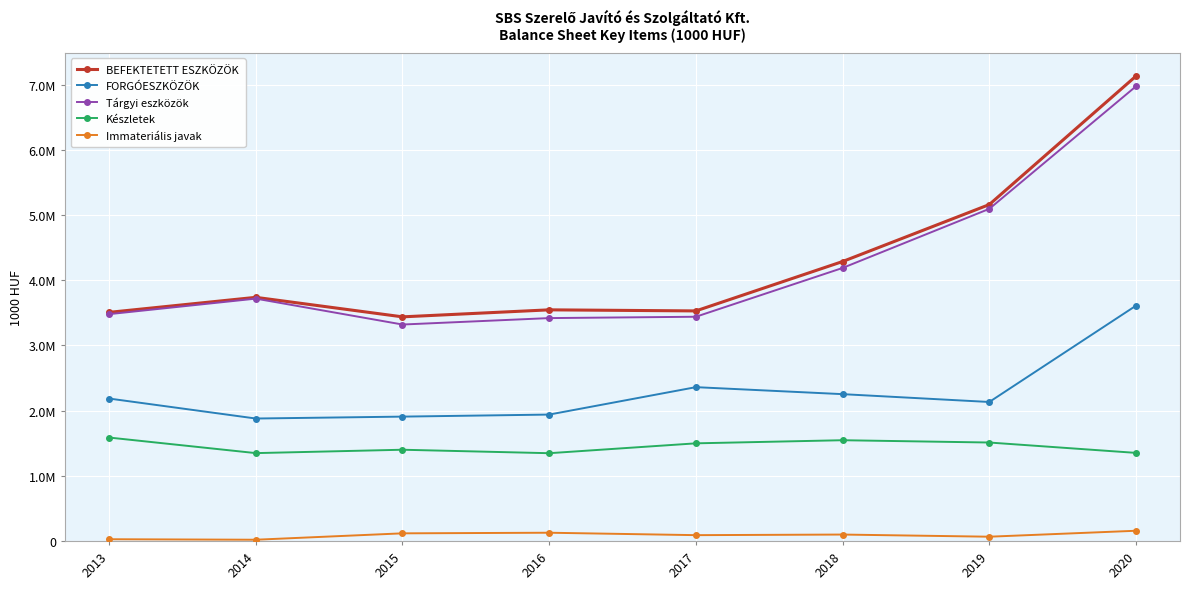

Where is FORGÓESZKÖZÖK nearest to the value 2744440?

2017